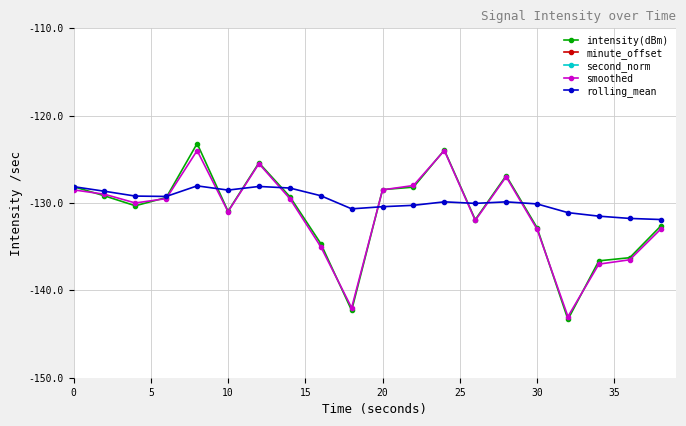

True or false: smoothed has more than 0 interior local peaks.

True